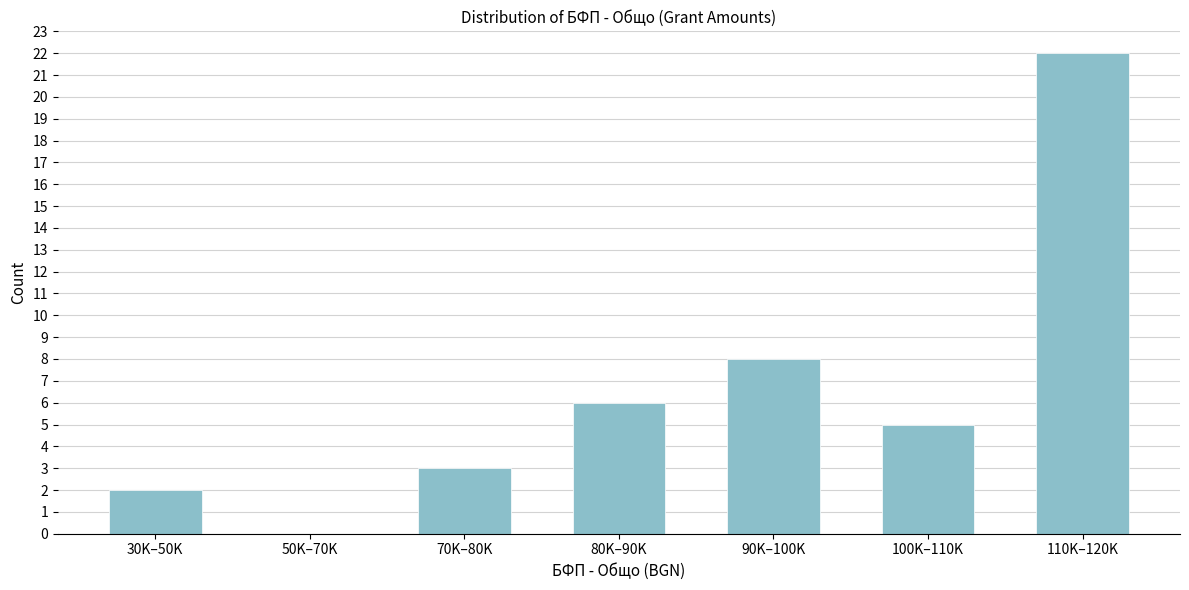

Reading left to right, extract all data points from this chart.

30K–50K=2	50K–70K=0	70K–80K=3	80K–90K=6	90K–100K=8	100K–110K=5	110K–120K=22